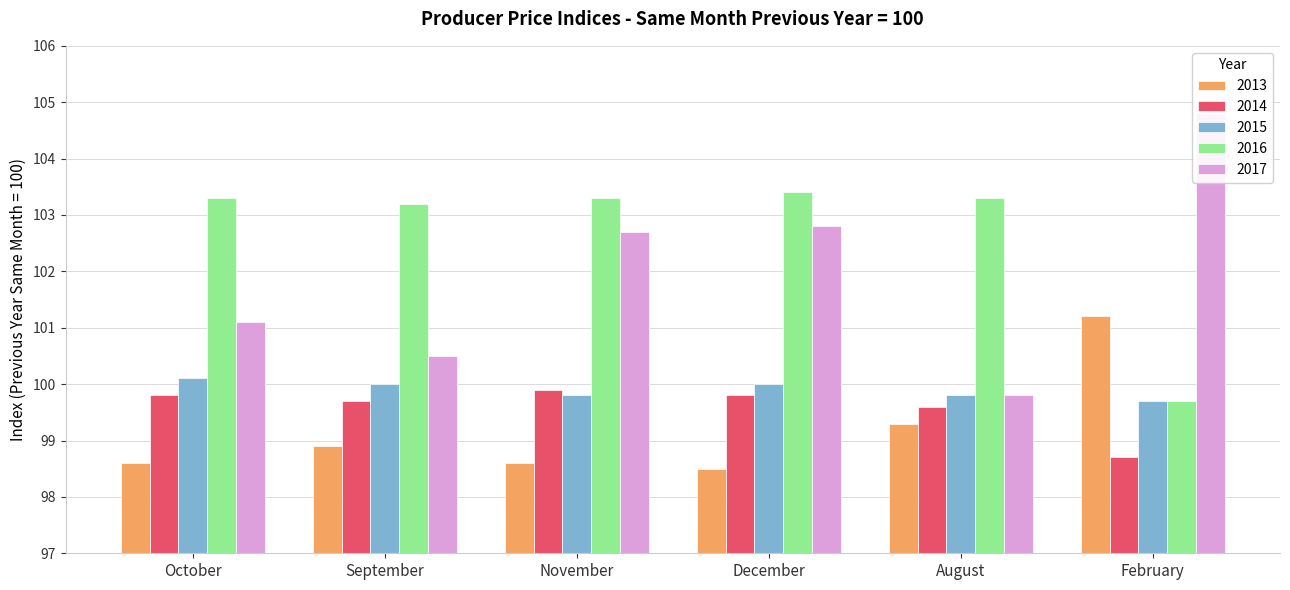

What is the value of the 2014 bar at the 1st from the left?

99.8